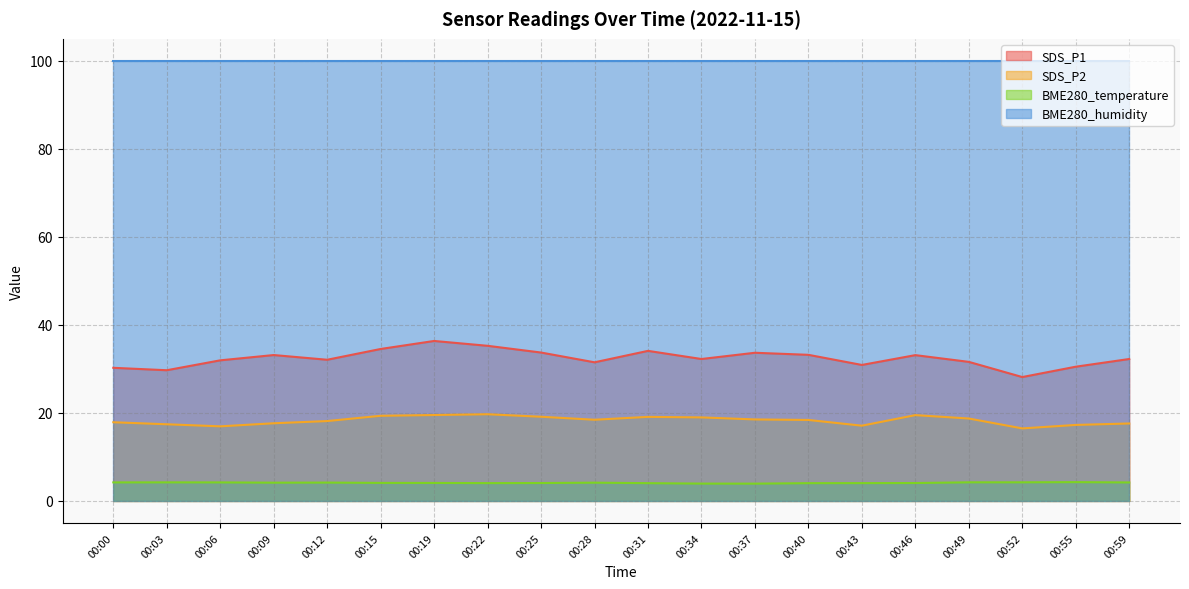

Between 00:34 and 00:40, which series saw the biggest shift?

SDS_P1